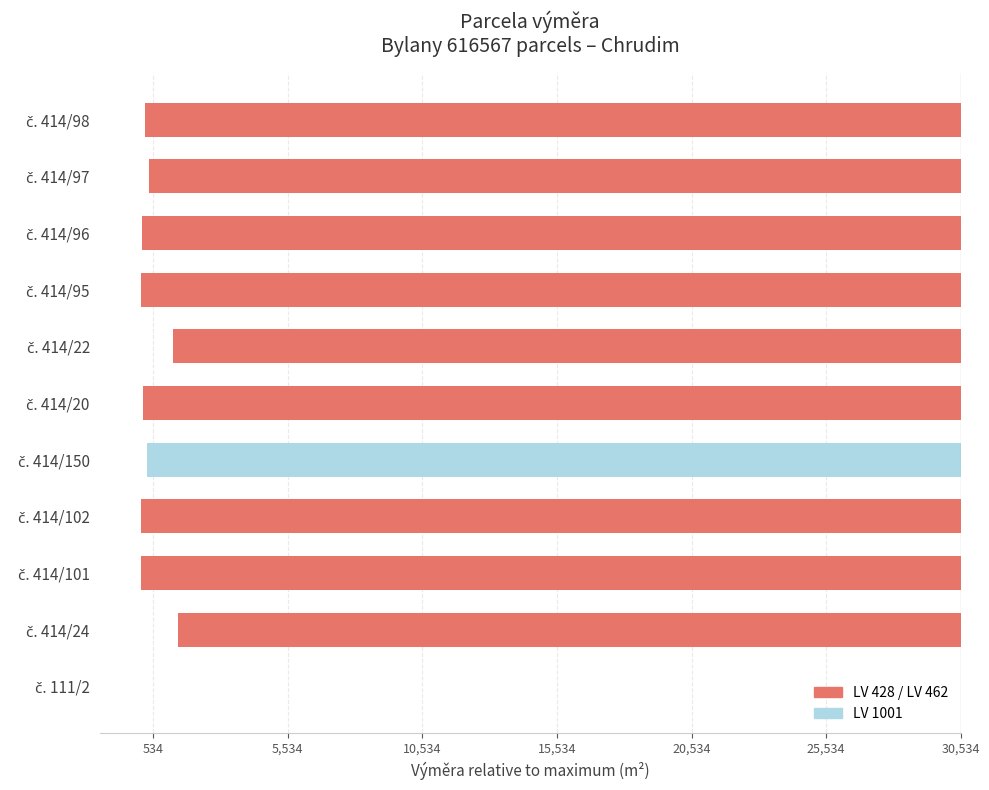

Are the bars horizontal?

Yes